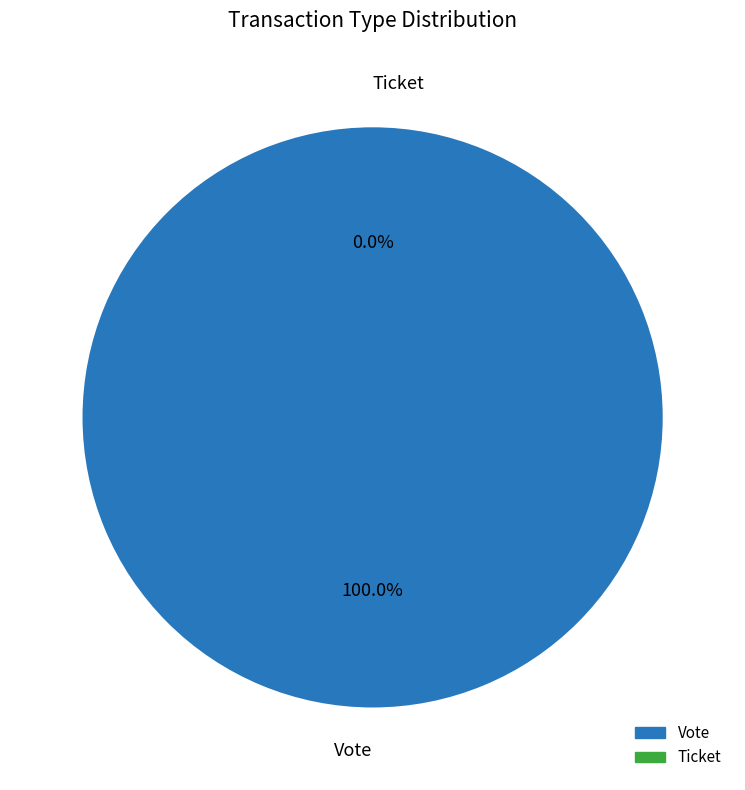

Between Vote and Ticket, which is larger?

Vote